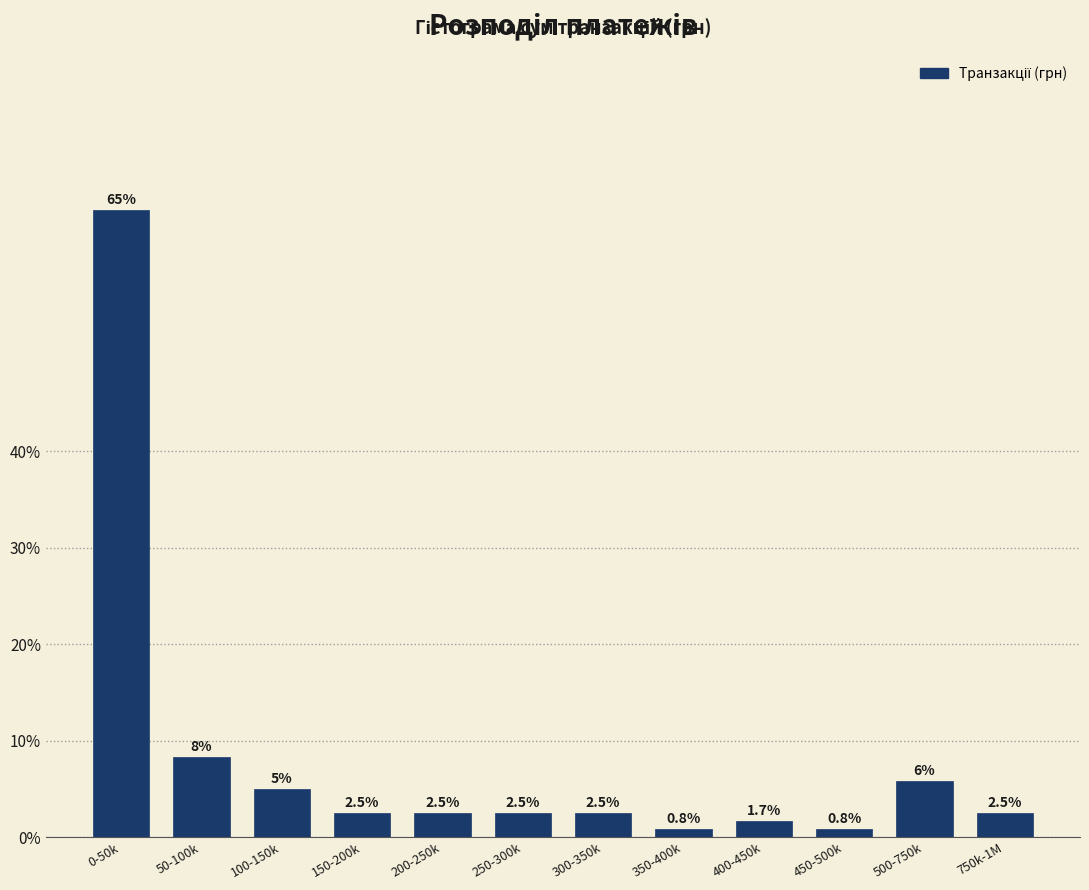

What is the value of the 10th bar from the left?

0.8